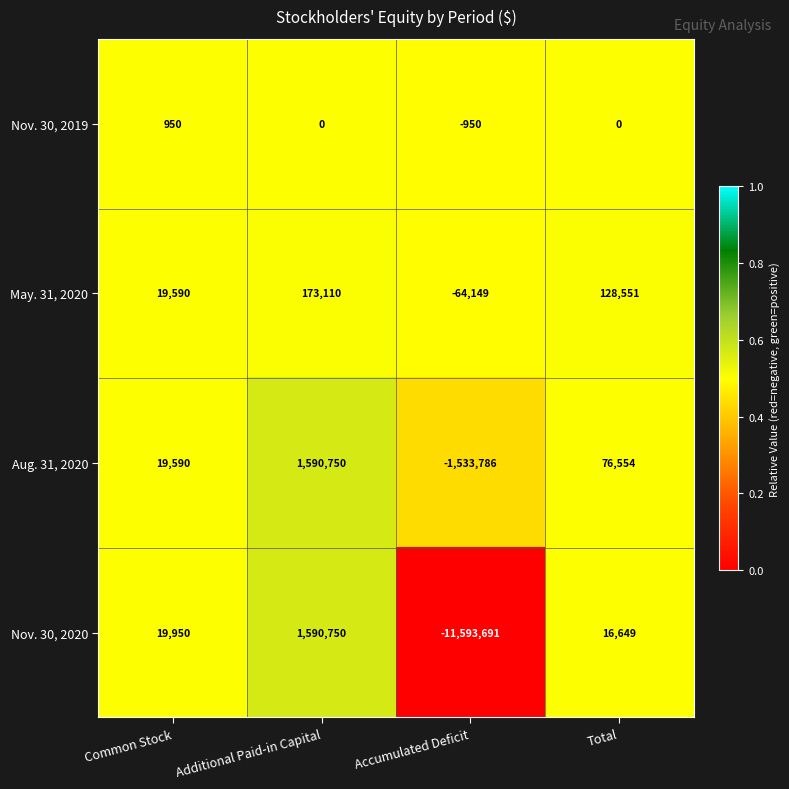

Reading left to right, what are all the values shown in this chart?

Nov. 30, 2019: 950	0	-950	0
May. 31, 2020: 19590	173110	-64149	128551
Aug. 31, 2020: 19590	1590750	-1533786	76554
Nov. 30, 2020: 19950	1590750	-11593691	16649